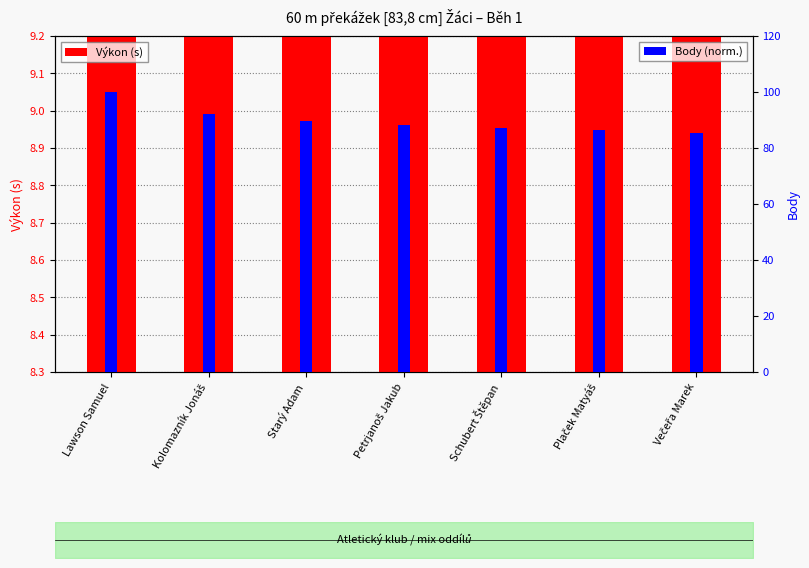

How many groups of bars are there?

7